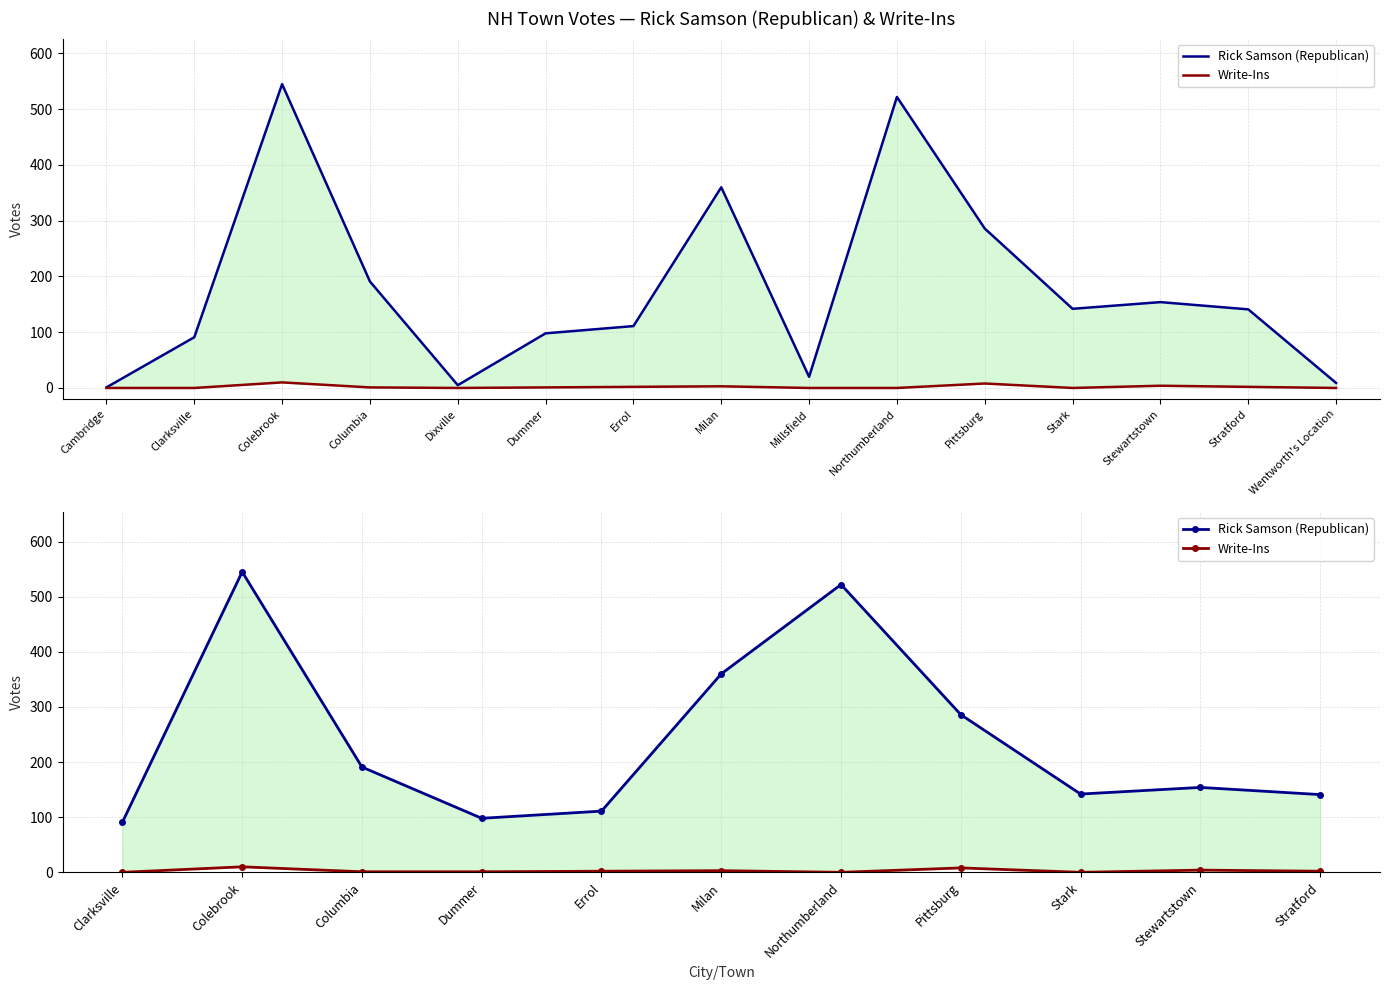

How many distinct data groups are displayed?

2